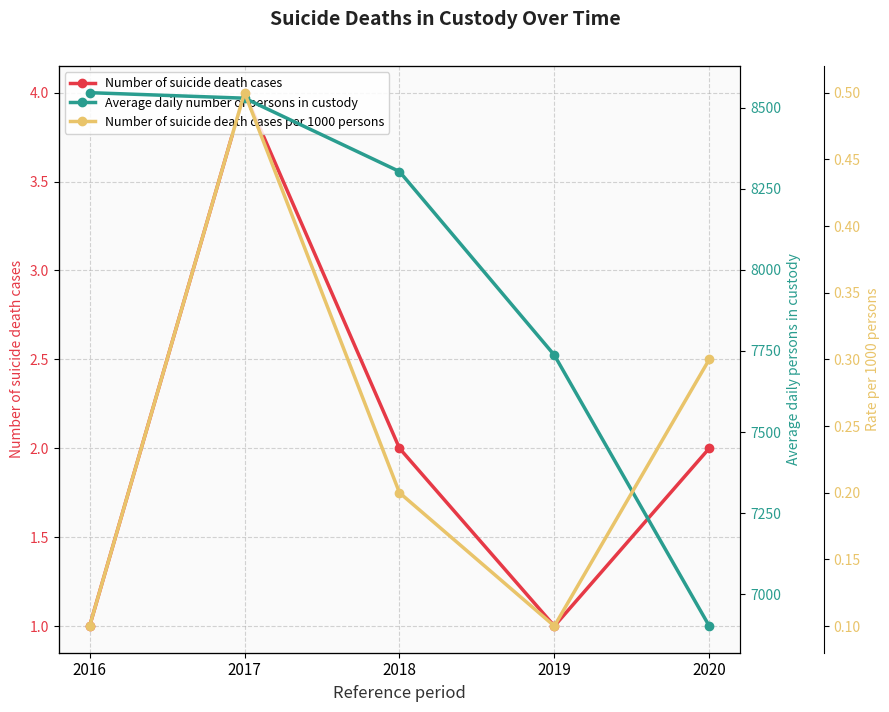

What is the sum of the Average daily number of persons in custody values at 2017 and 2019?

16266.0